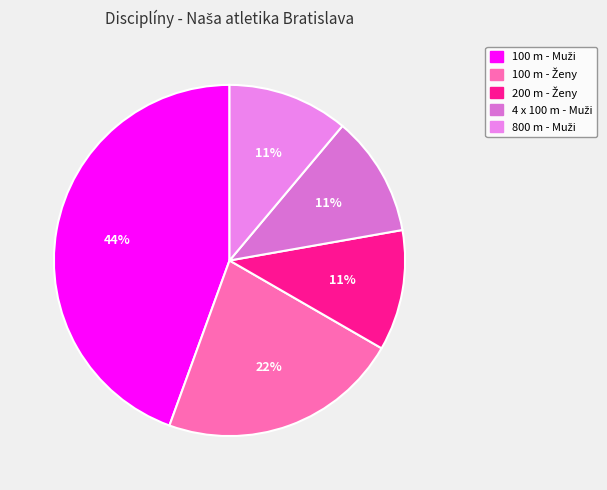

To the nearest percent, what is the difference between the 200 m - Ženy and 100 m - Muži slice percentages?

33%